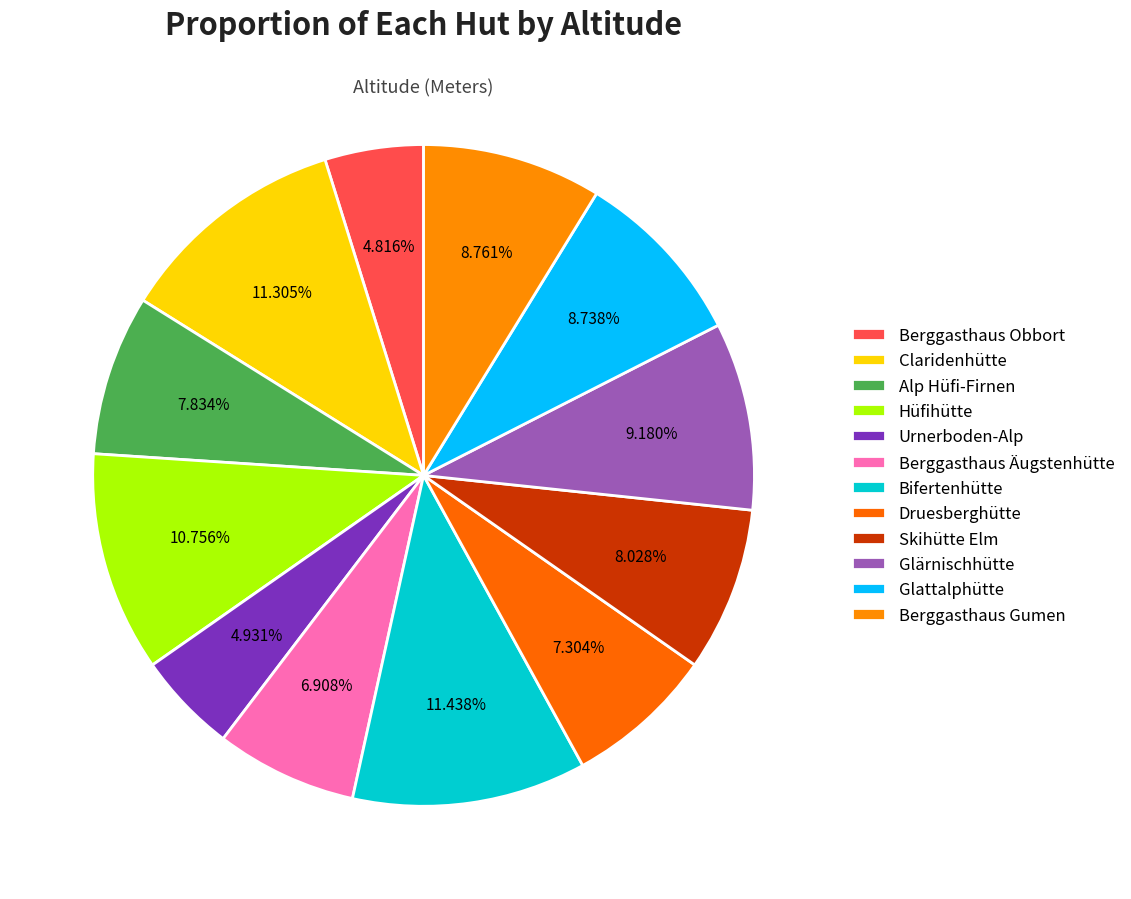

Count the number of slices in the pie.

12